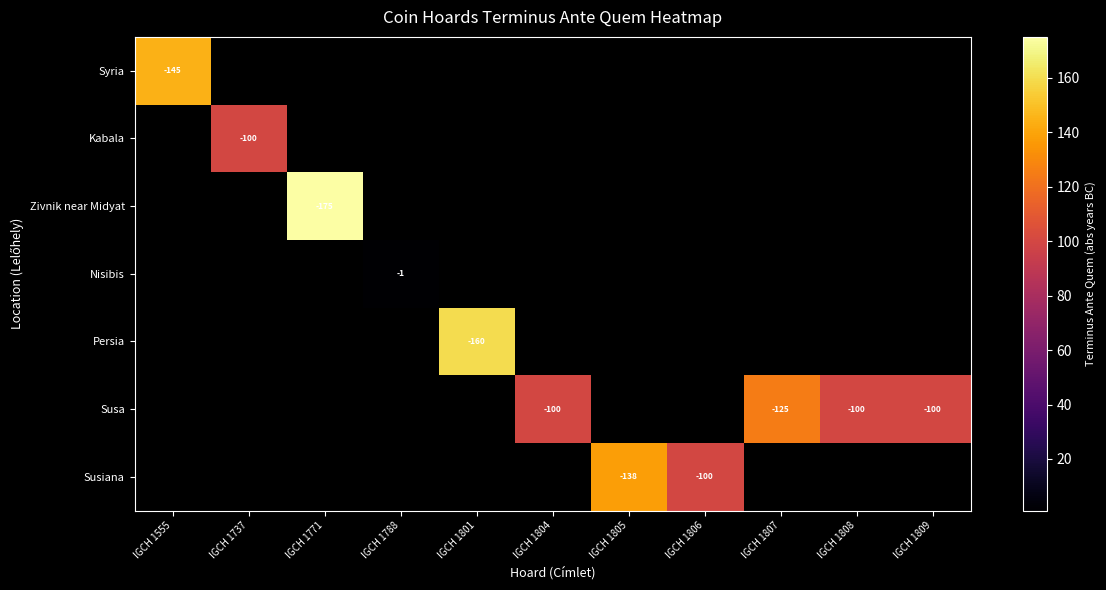

The Susiana series shows -138 at IGCH 1805. True or false?

True